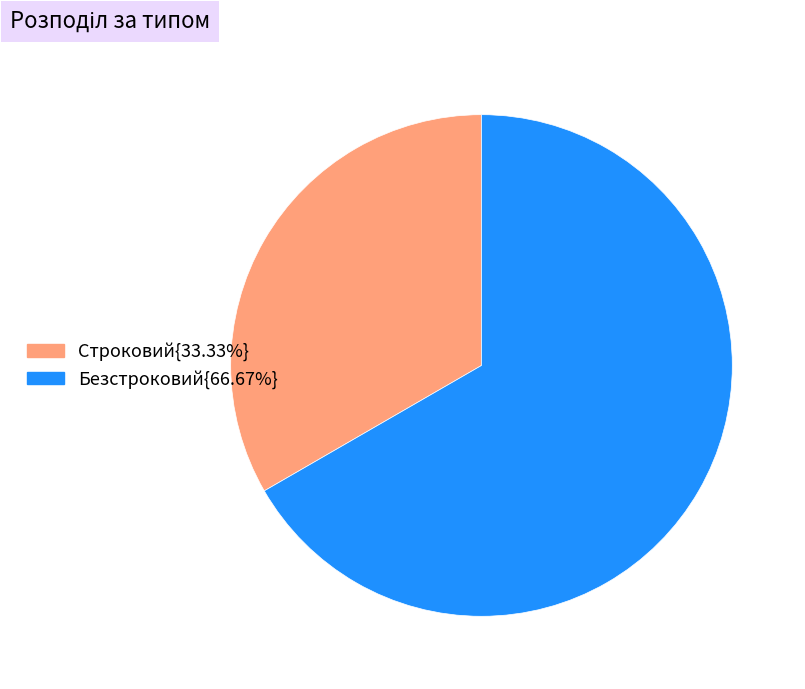

How many slices are in this pie chart?

2